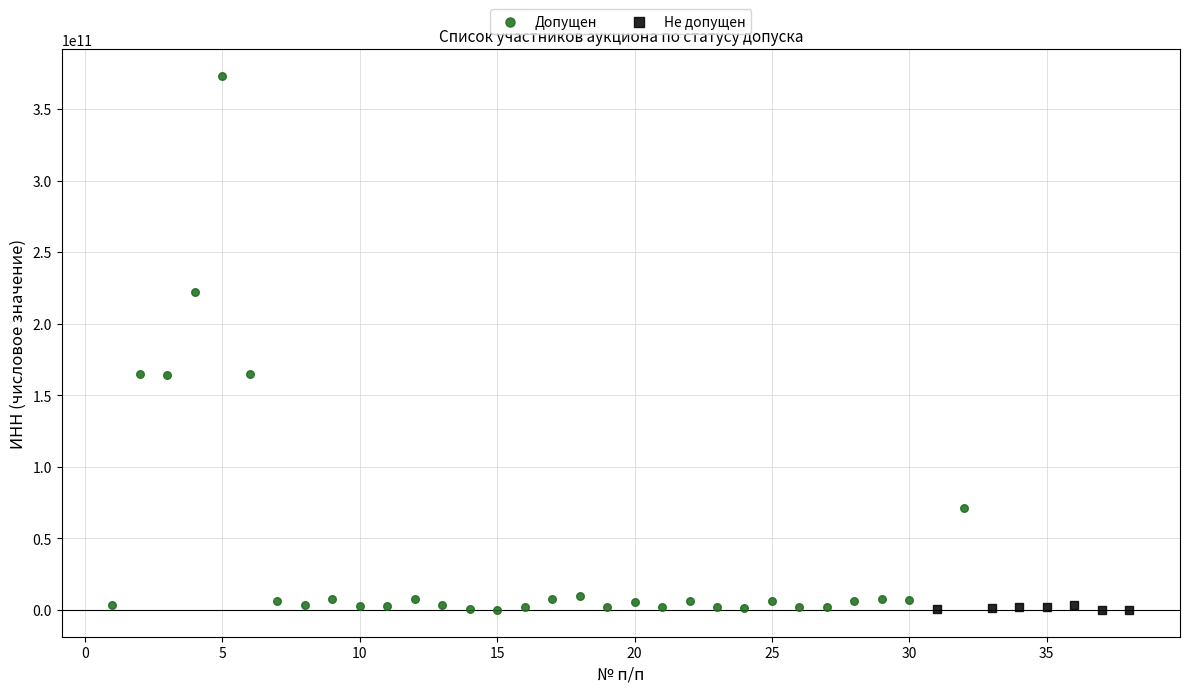

Which series has the largest Y range (max minus min)?

Допущен